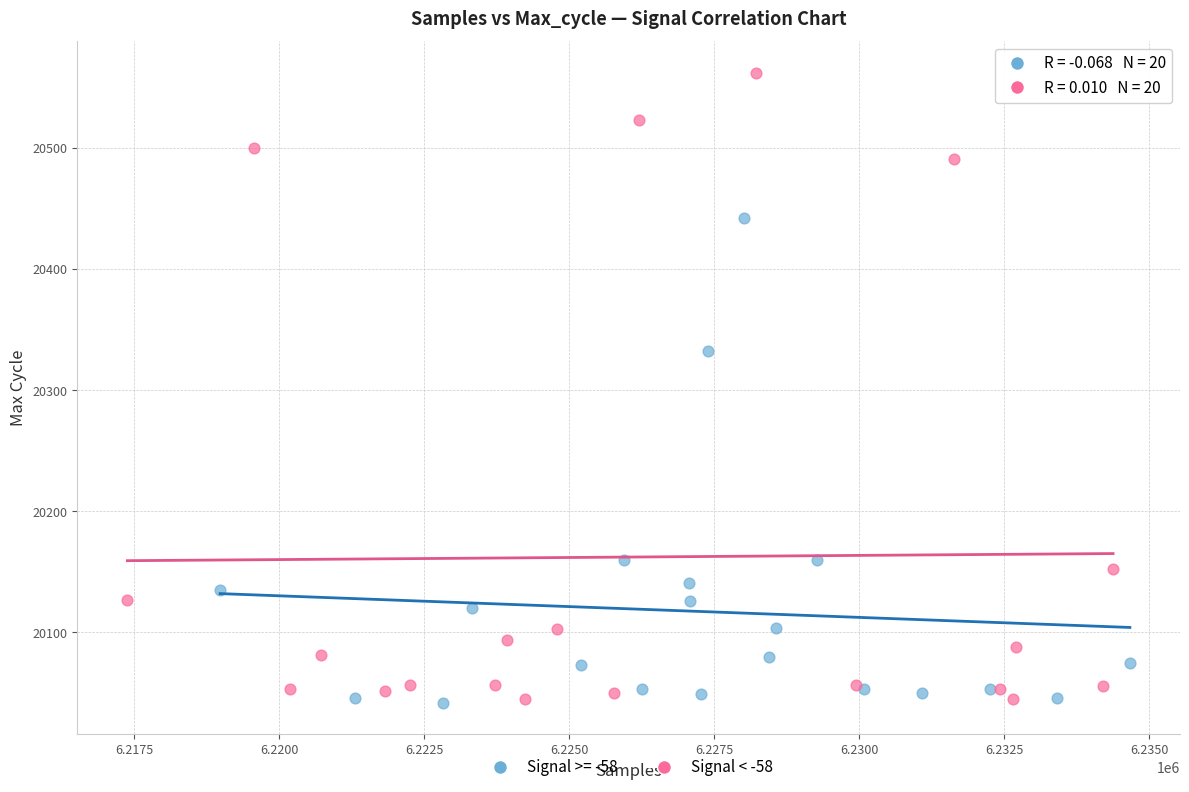

Which series has the widest spread of Y values?

Signal < -58